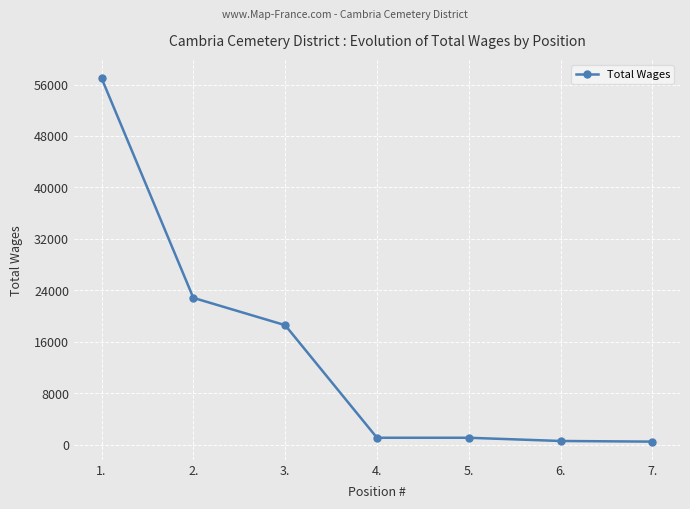

What is the sum of all values?

101752